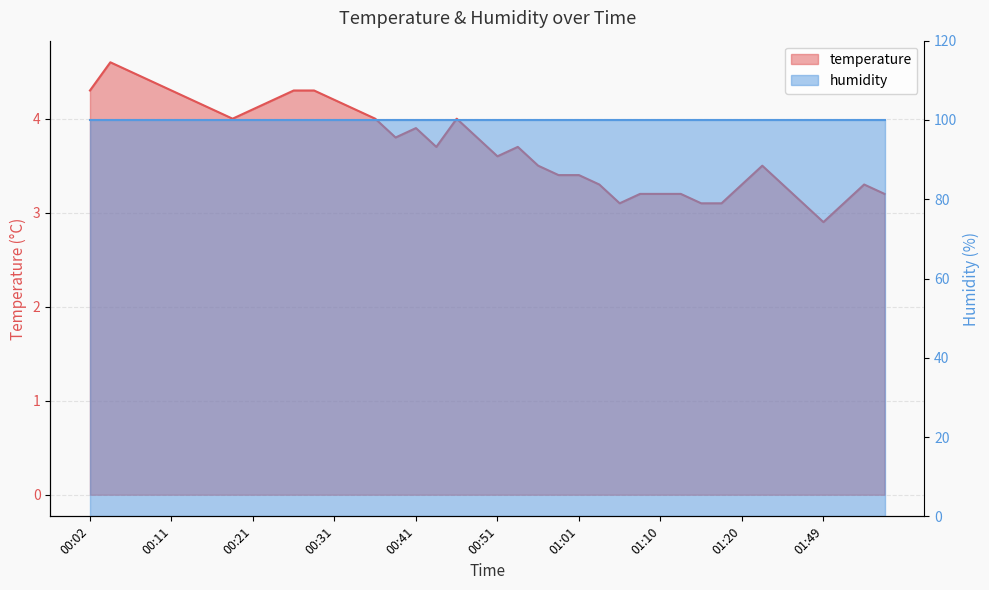

True or false: the data shows 4.5 at 01:03.

False